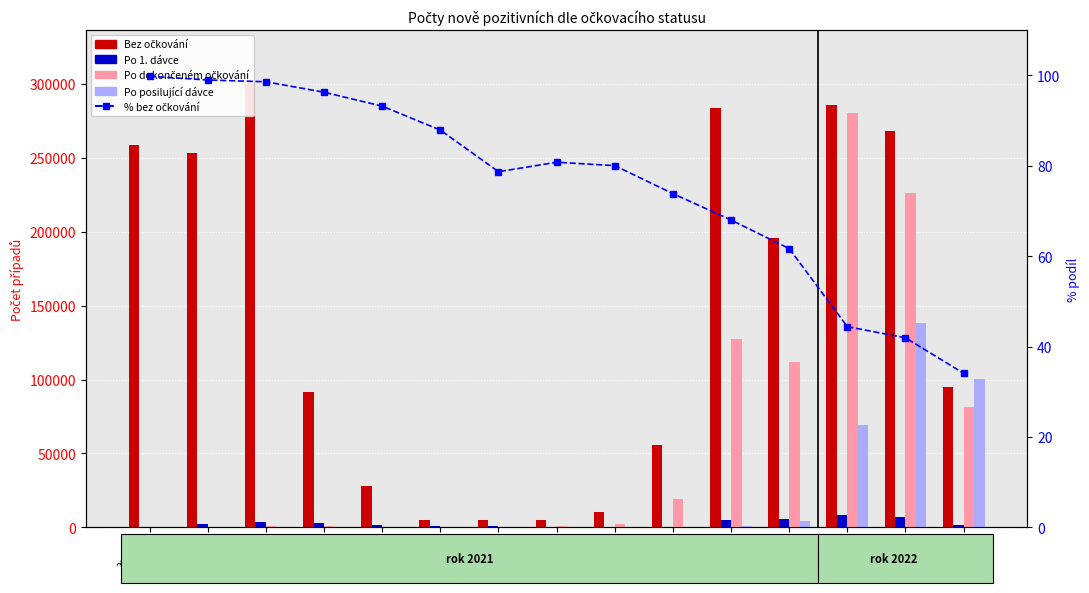

True or false: % bez očkování has a value of 78.5 at 2022-01.

False